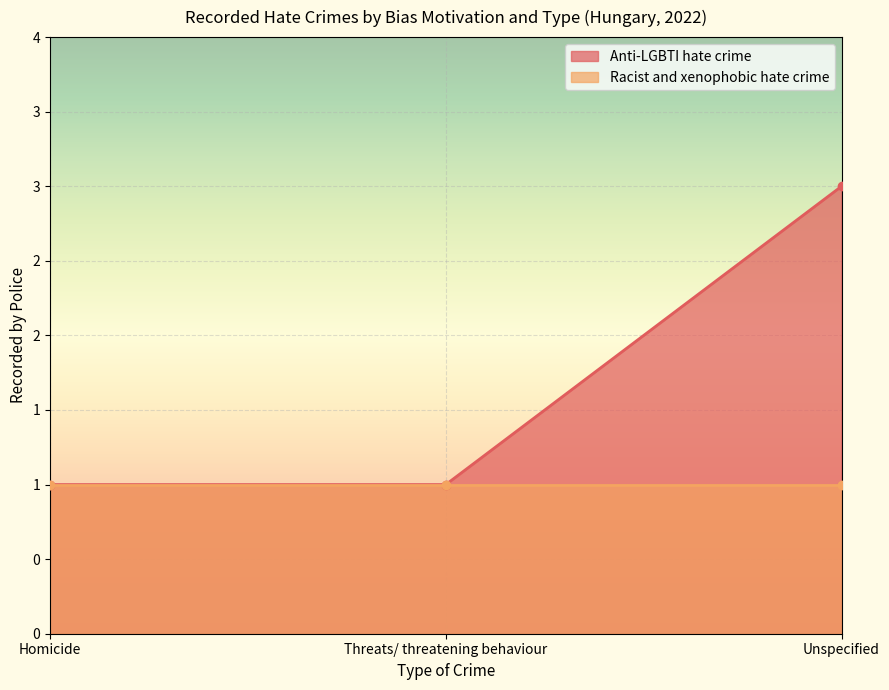

How many data points are above 1?

1